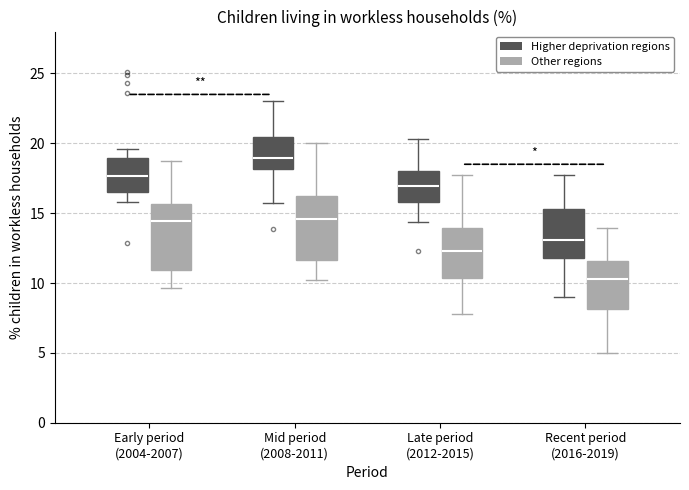

Reading left to right, read every box against the y-axis: the position of its median line, the range the box covers, and the ends of its whiskers. The values are not printed on the chart, so give them approximately, as read against the axis.

Early period (2004-2007) (Higher deprivation regions): median 17.5, box 16.5 to 19.0, whiskers 16.0 to 19.5
Early period (2004-2007) (Other regions): median 14.5, box 11.0 to 15.5, whiskers 9.5 to 18.5
Mid period (2008-2011) (Higher deprivation regions): median 19.0, box 18.0 to 20.5, whiskers 15.5 to 23.0
Mid period (2008-2011) (Other regions): median 14.5, box 11.5 to 16.0, whiskers 10.0 to 20.0
Late period (2012-2015) (Higher deprivation regions): median 17.0, box 16.0 to 18.0, whiskers 14.5 to 20.5
Late period (2012-2015) (Other regions): median 12.5, box 10.5 to 14.0, whiskers 8.0 to 18.0
Recent period (2016-2019) (Higher deprivation regions): median 13.0, box 12.0 to 15.5, whiskers 9.0 to 17.5
Recent period (2016-2019) (Other regions): median 10.5, box 8.0 to 11.5, whiskers 5.0 to 14.0